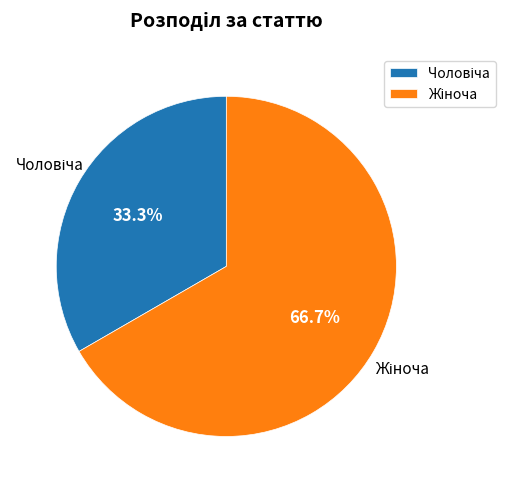

Is there any slice that represents more than half of the pie?

Yes